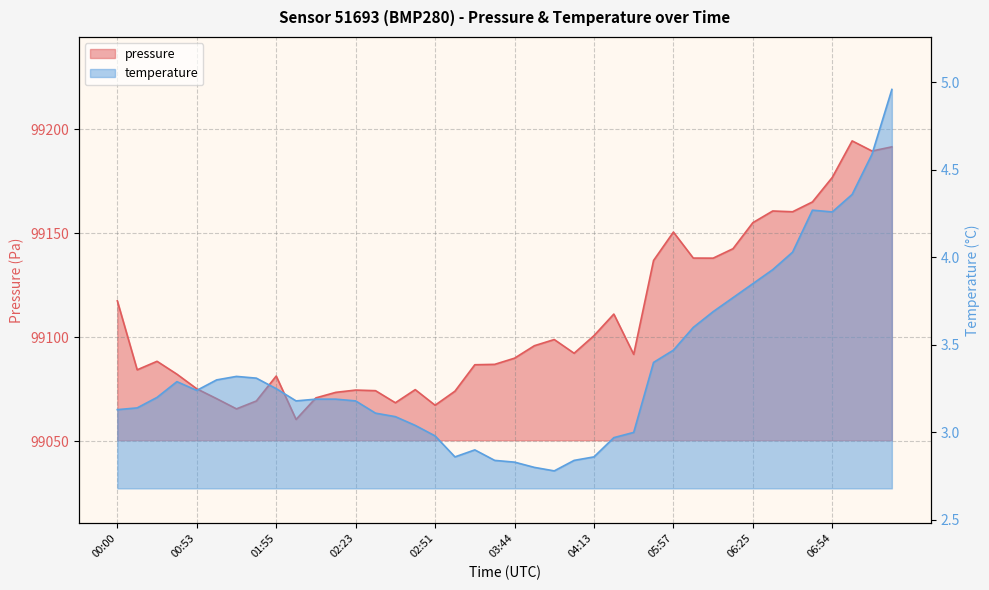

At how many categories does at least one series exceed 55256?

40